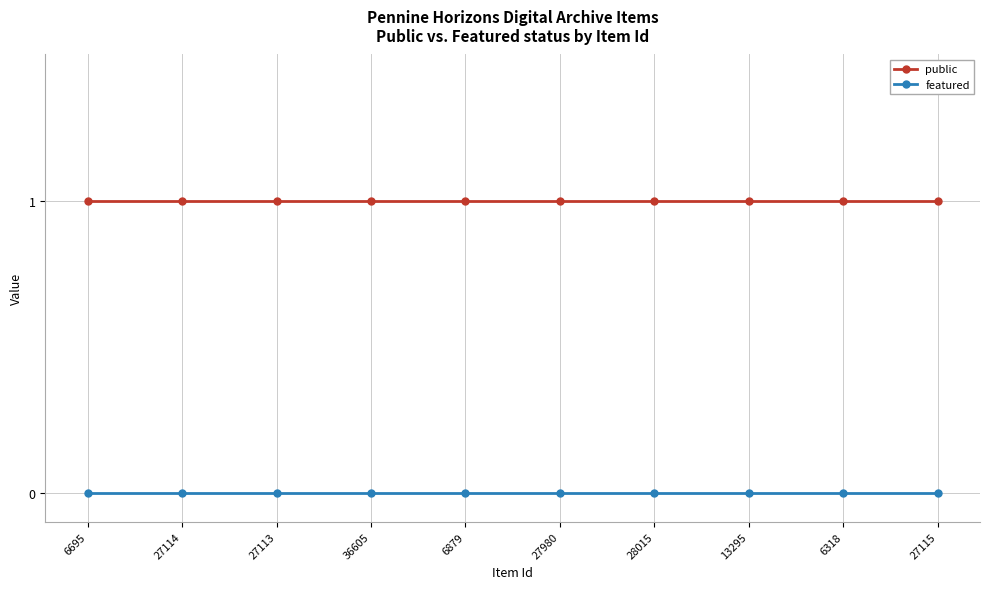

At 27113, list the series in order from largest to smallest.

public, featured